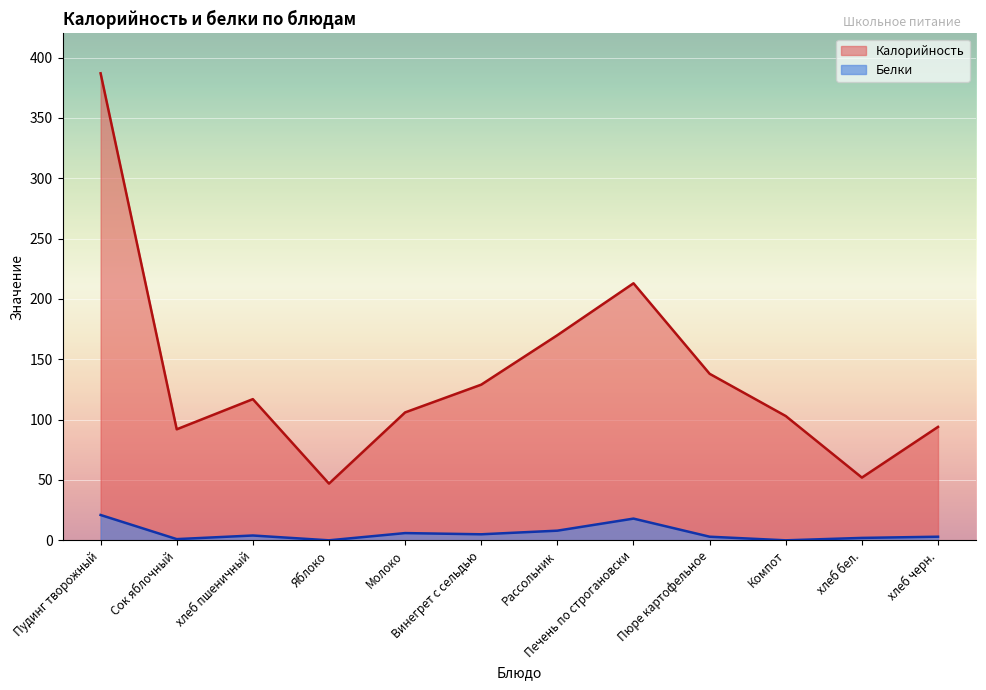

What is the label of the 10th point from the left?

Компот